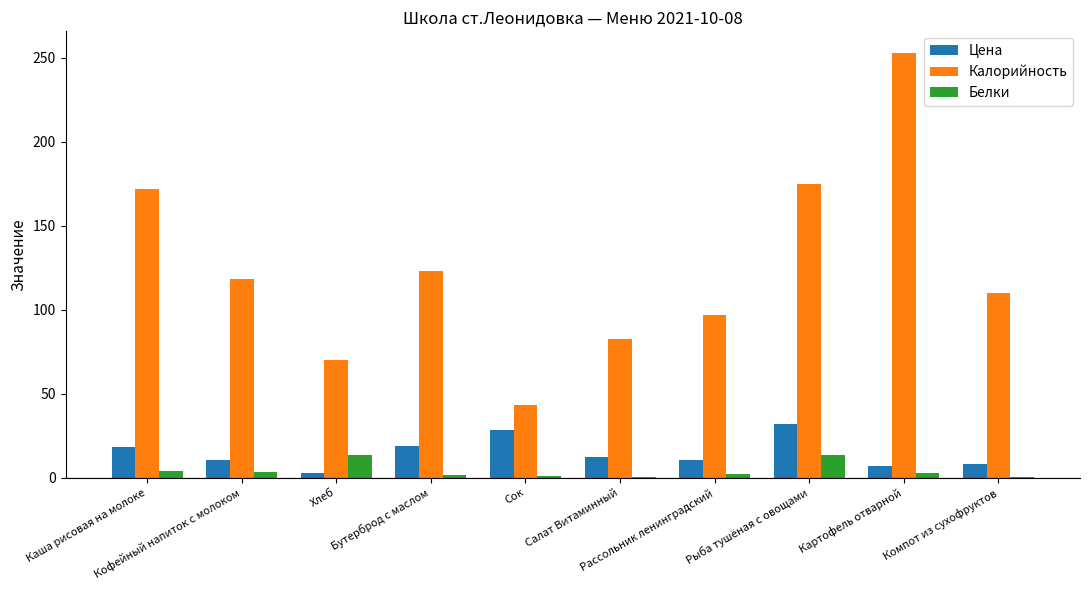

Are the bars grouped side by side (vs. stacked)?

Yes